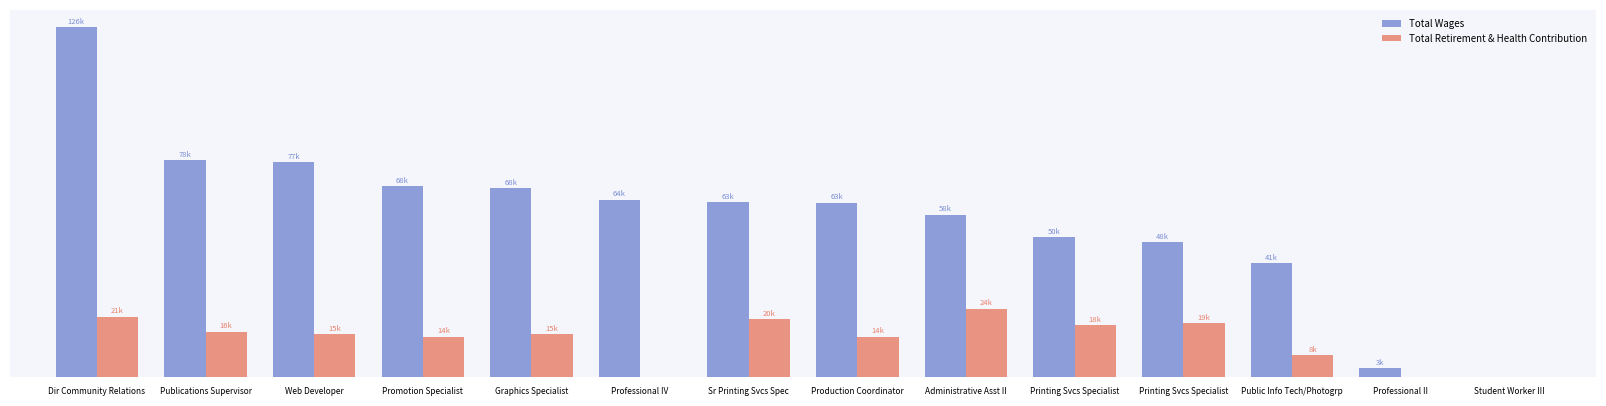

What are all the series names shown in the legend?

Total Wages, Total Retirement & Health Contribution